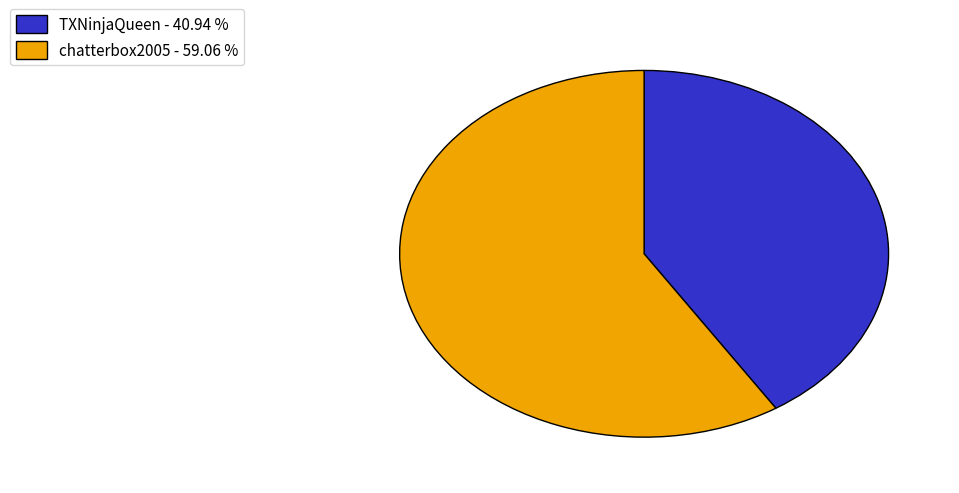

What is the ratio of the value at TXNinjaQueen to the value at chatterbox2005?

0.7